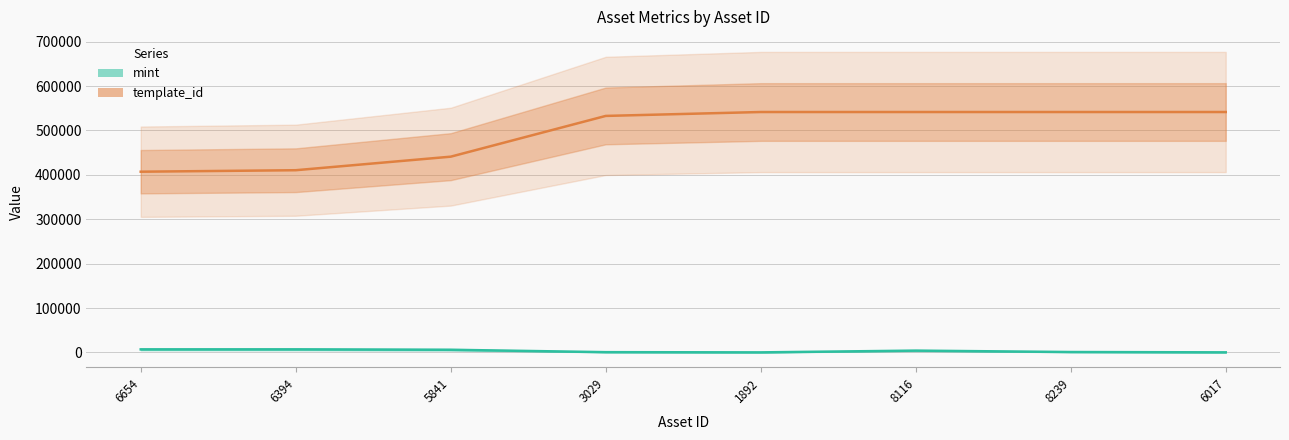

True or false: template_id and mint cross at least once.

False